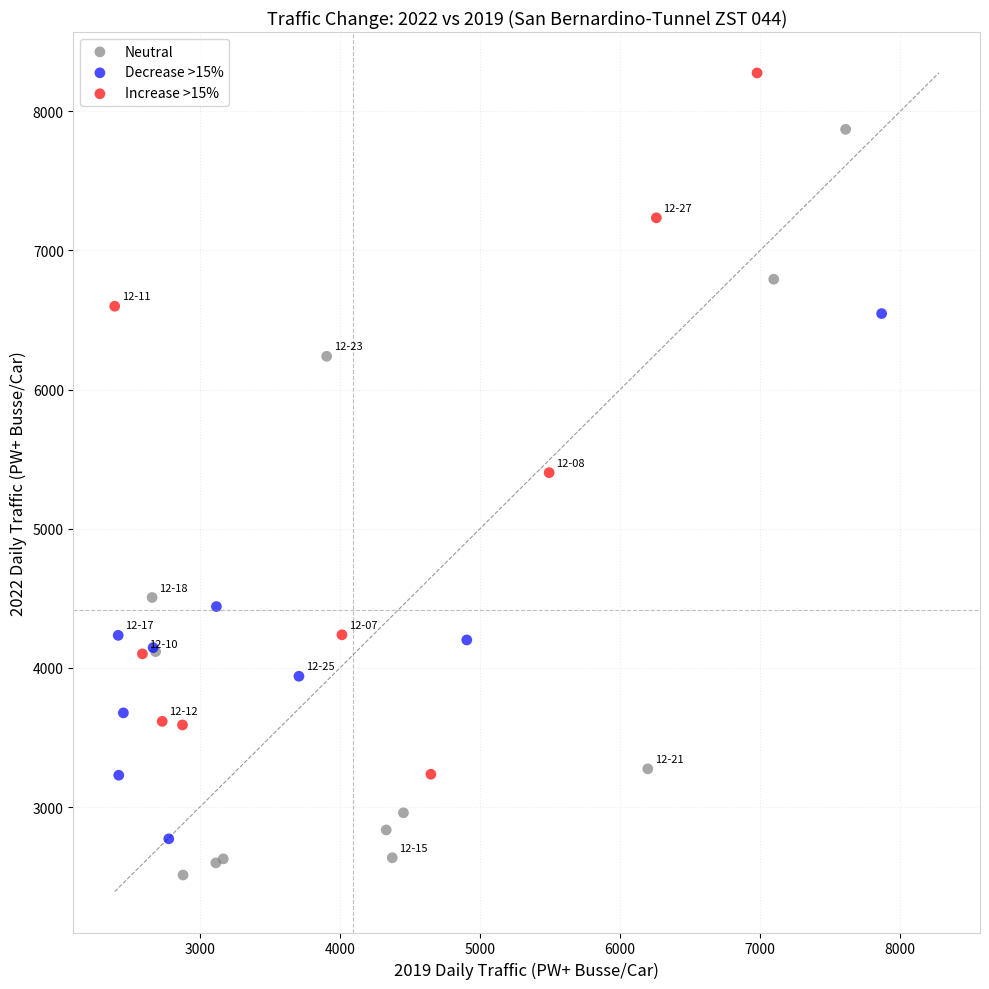

Which series reaches the maximum Y coordinate?

Increase >15%